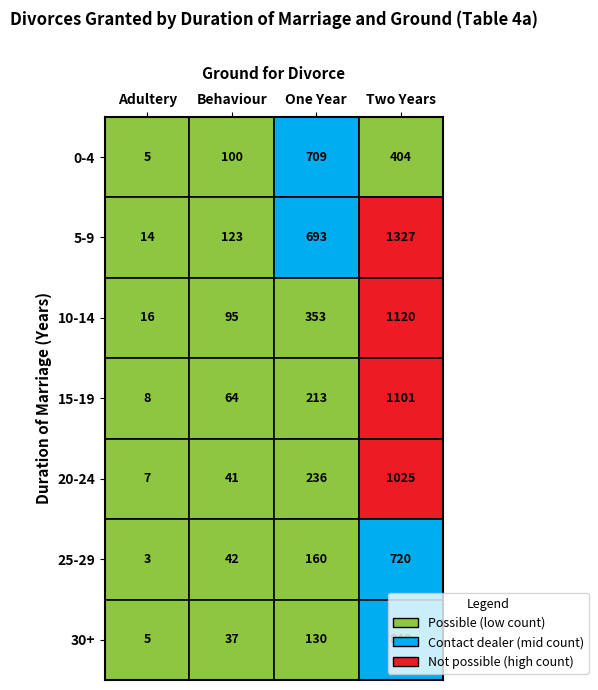

True or false: 25-29 has a value of 1166 at 3.

False